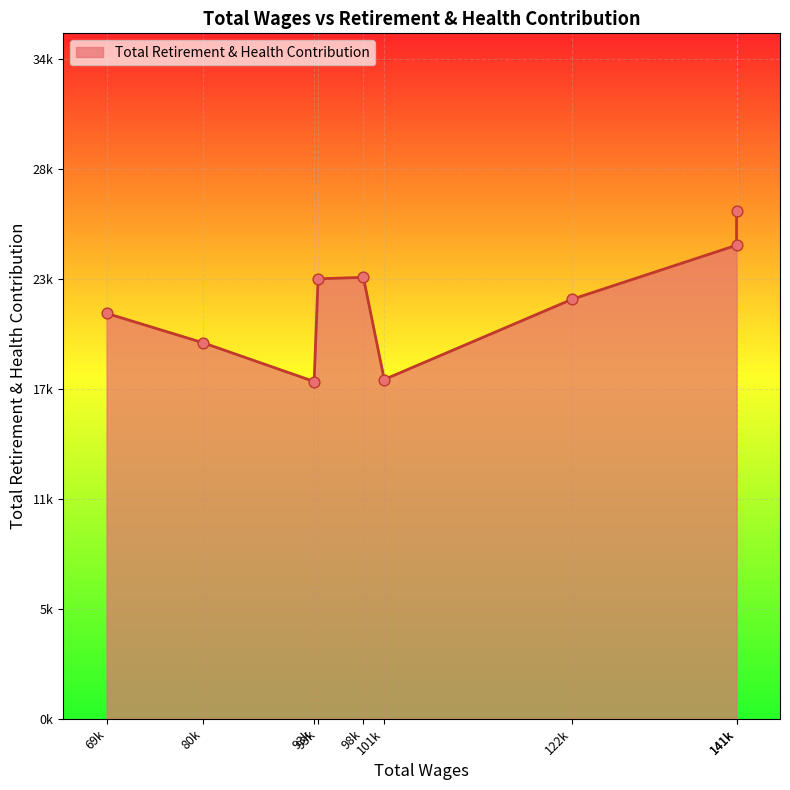

Does the chart have visible grid lines?

Yes